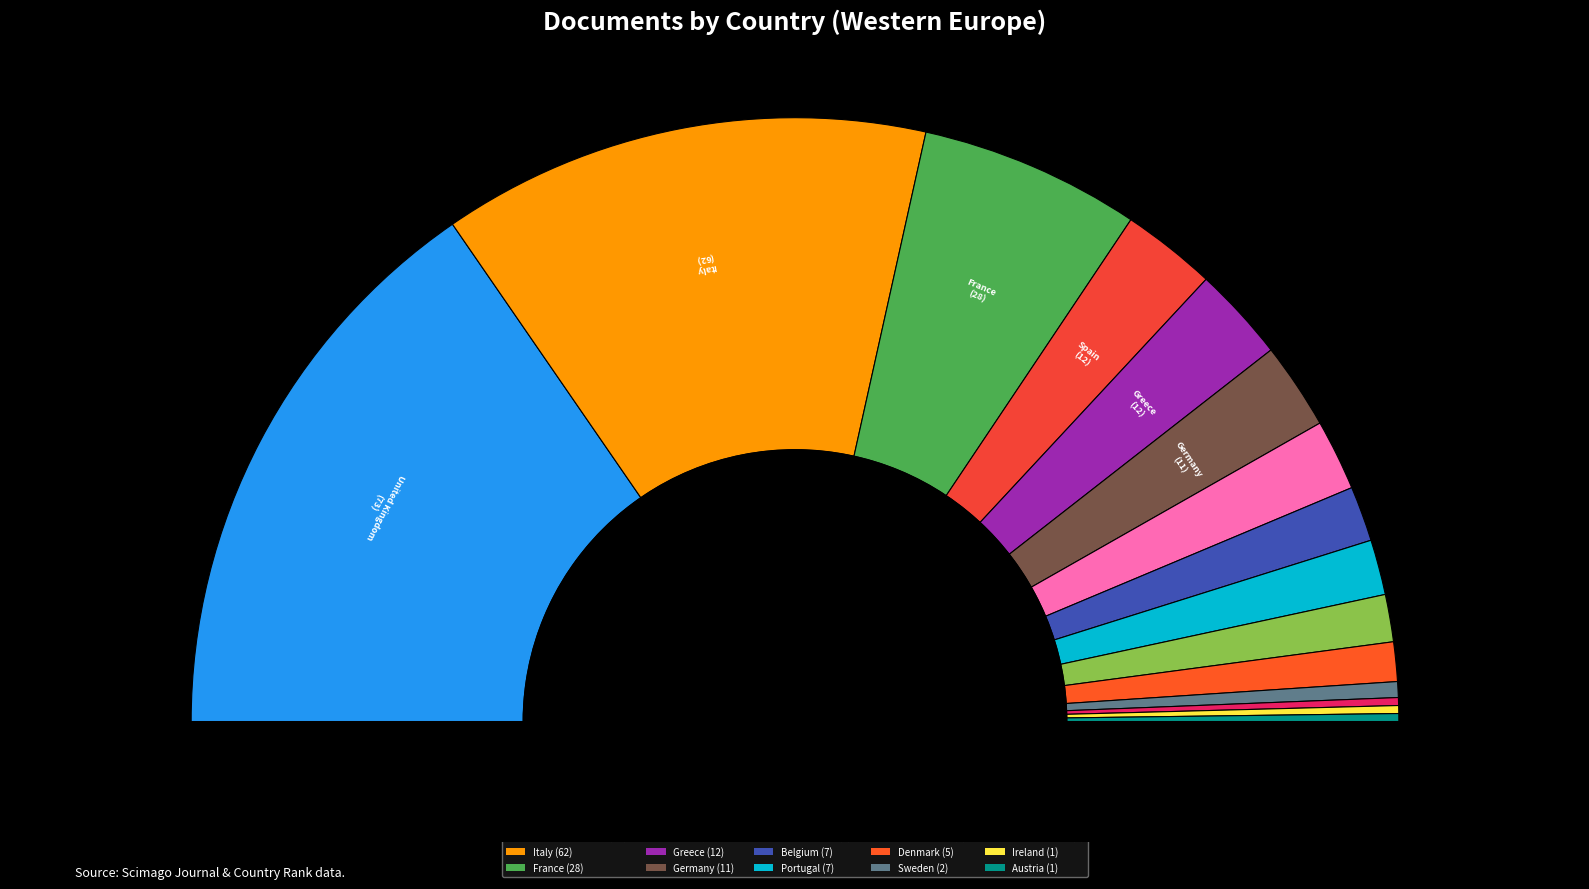

What is the total percentage of Denmark and Belgium?

5.1%